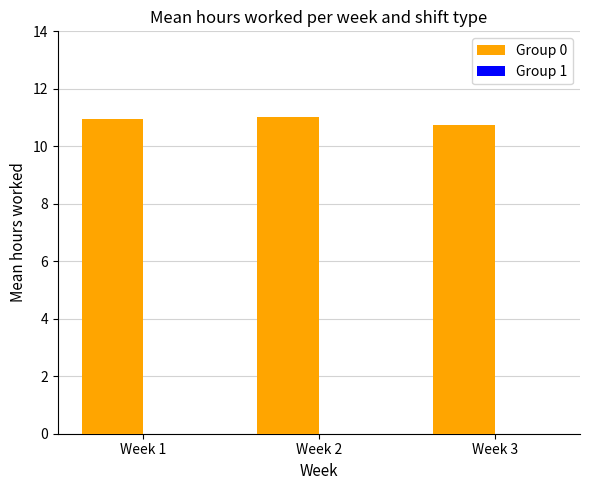

What is the value of the 3rd bar from the left?

10.8